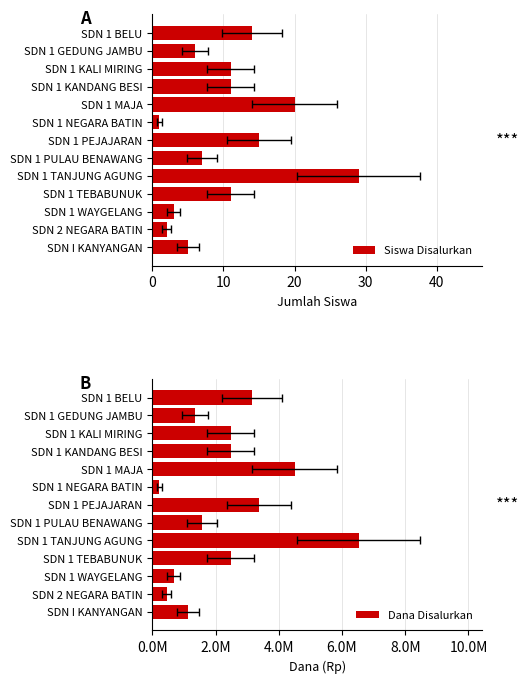

How many values in the Dana Disalurkan series are below 2475000?

6